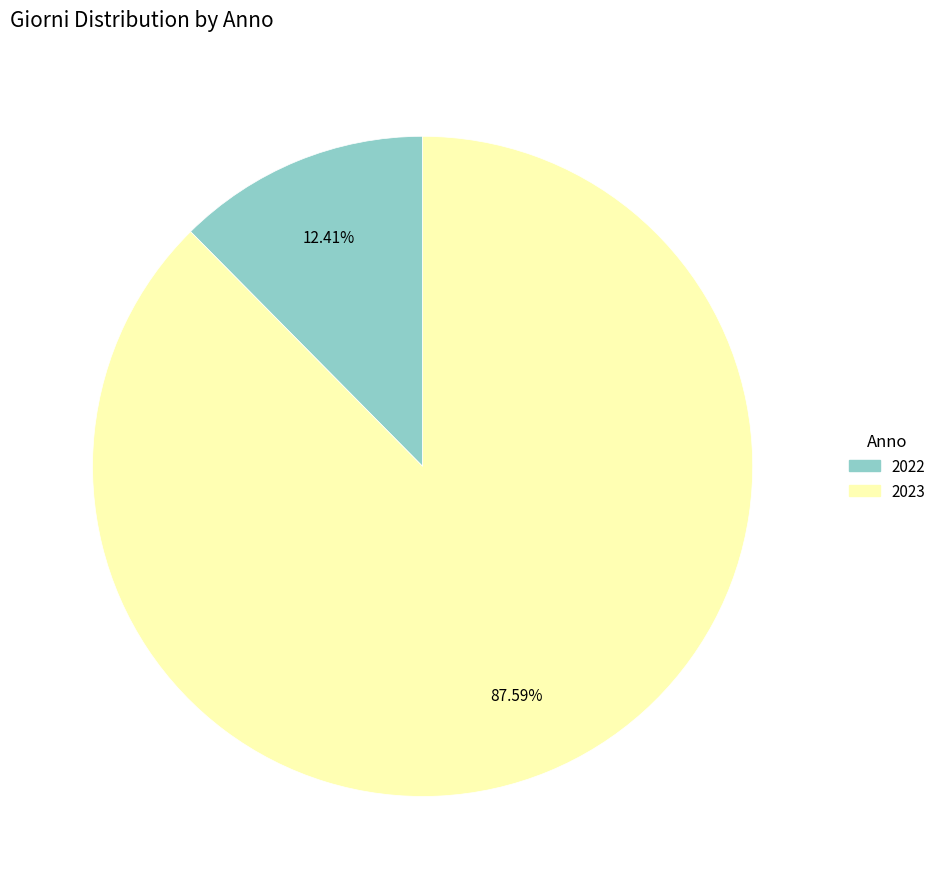

Is there any slice that represents more than half of the pie?

Yes